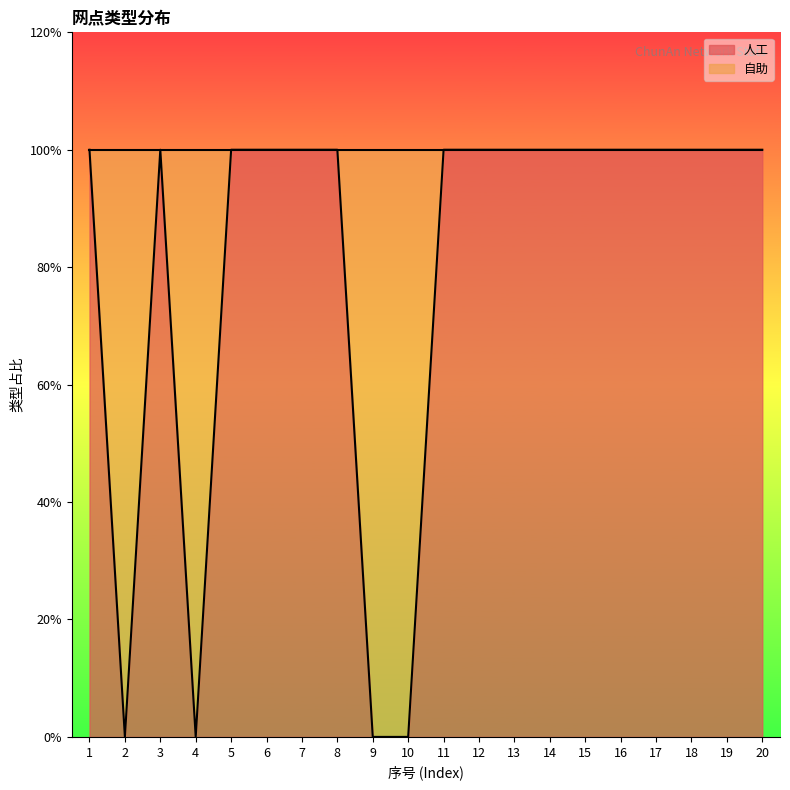

What is the difference between the values at 14 and 4?

1